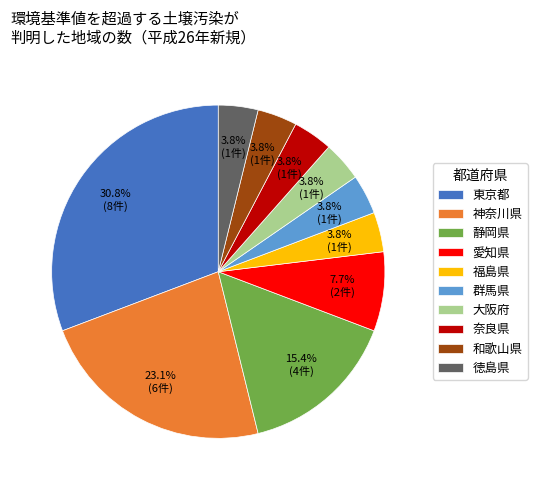

Does 群馬県 account for over 50% of the chart?

No